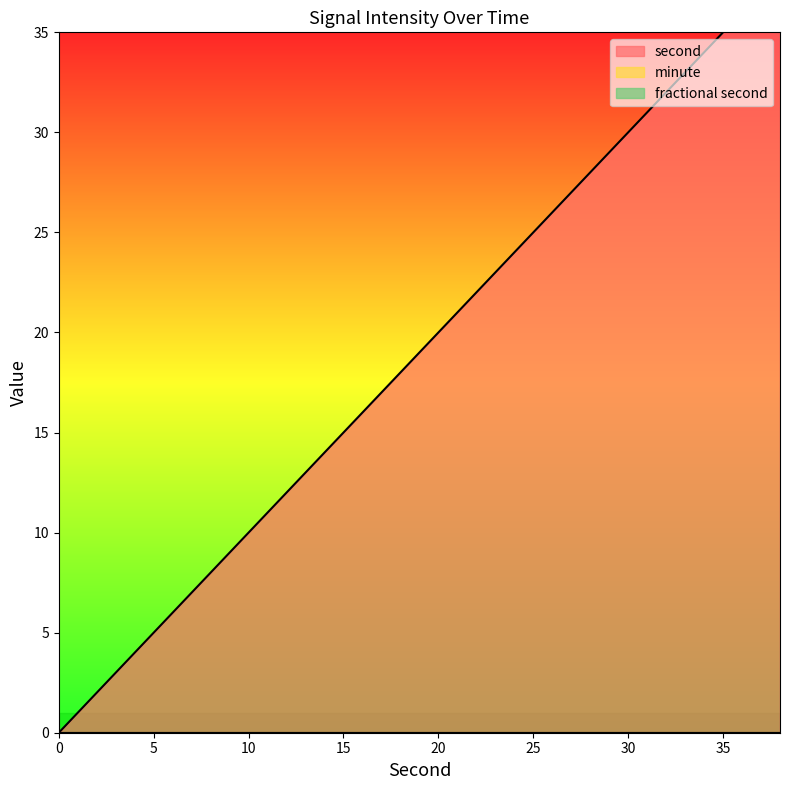

What is the sum of all second values?

380